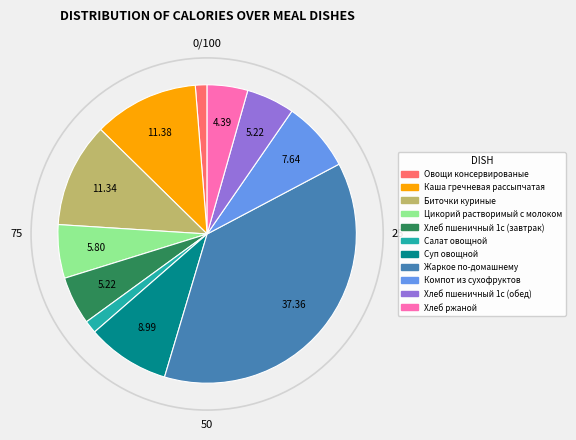

How many slices are in this pie chart?

11